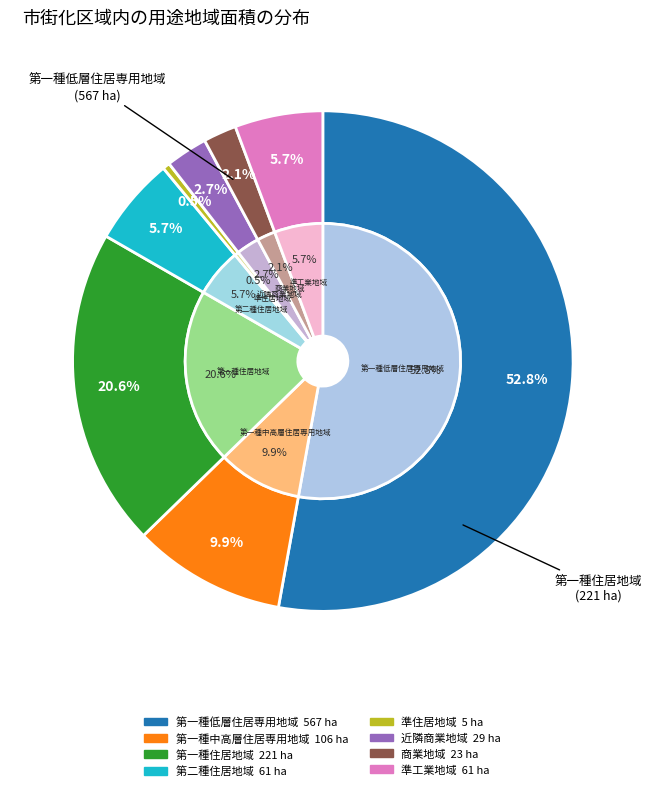

To the nearest percent, what percentage of the pie is 第一種低層住居専用地域?

53%